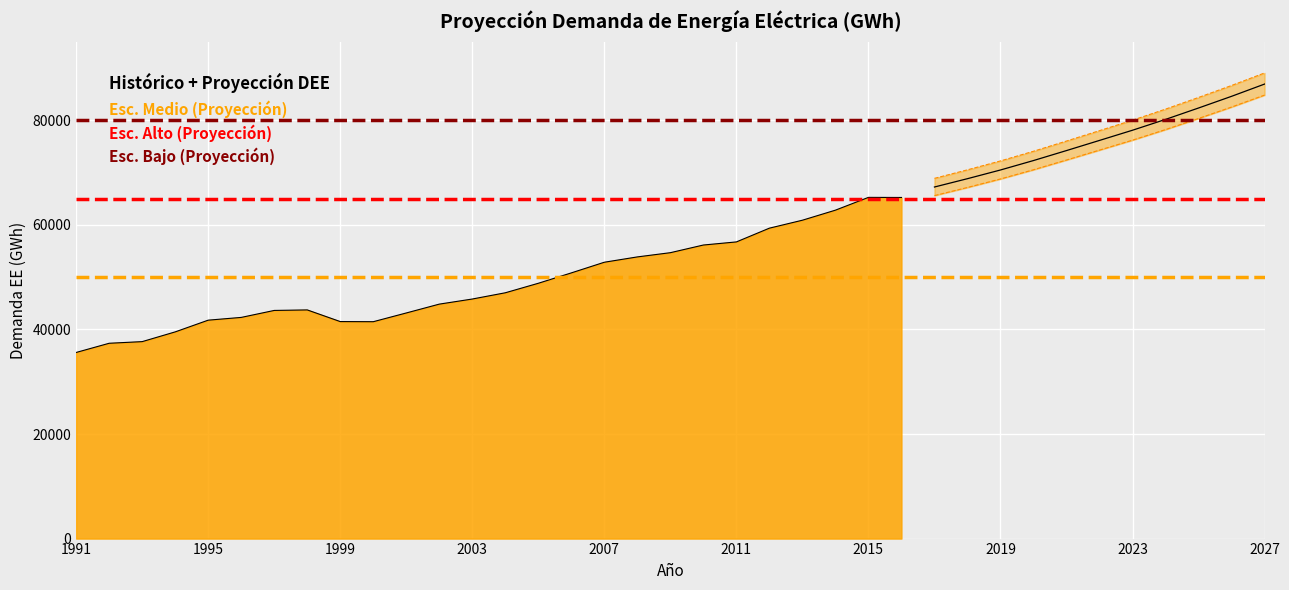

What is the difference between the maximum and minimum values in the Esc. Alto series?

20158.0